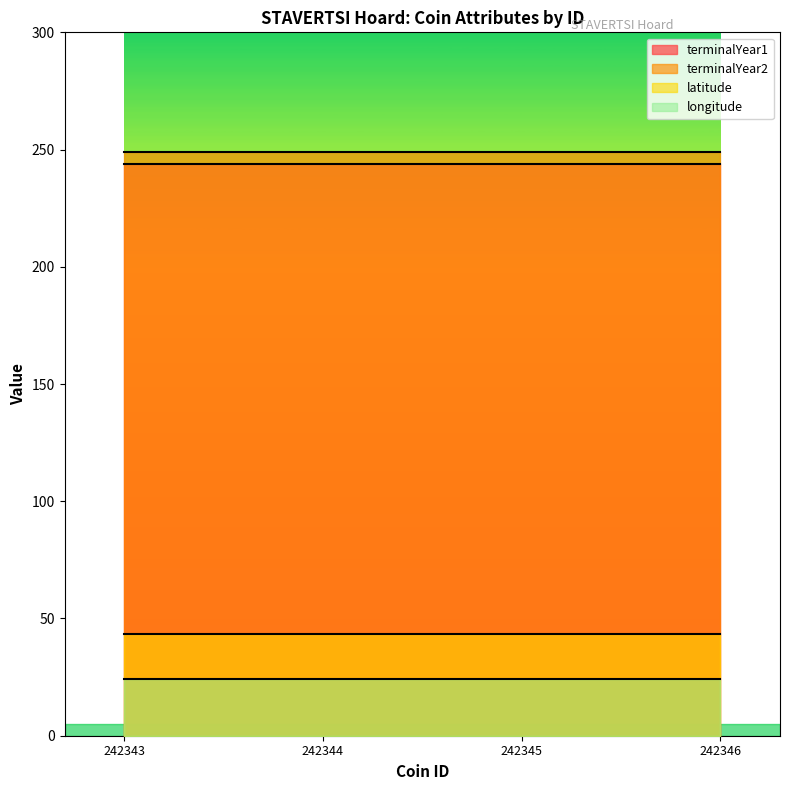

Reading right to left, list all the values displayed in this chart.

terminalYear1: 242346=244.0	242345=244.0	242344=244.0	242343=244.0
terminalYear2: 242346=249.0	242345=249.0	242344=249.0	242343=249.0
latitude: 242346=43.6	242345=43.6	242344=43.6	242343=43.6
longitude: 242346=24.3	242345=24.3	242344=24.3	242343=24.3